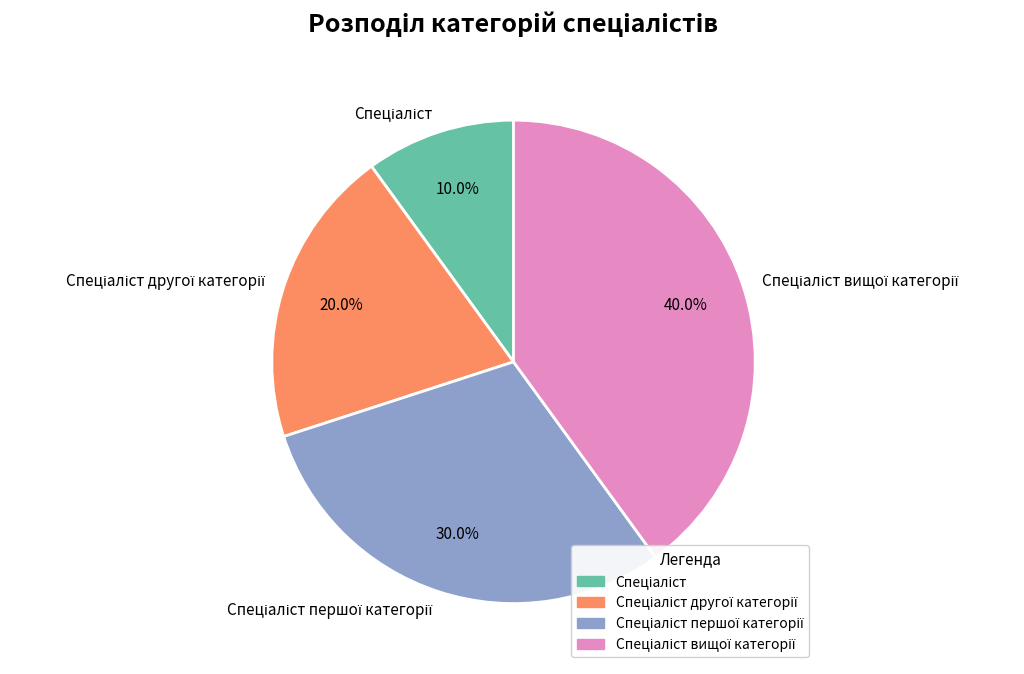

To the nearest percent, what is the average slice percentage?

25%